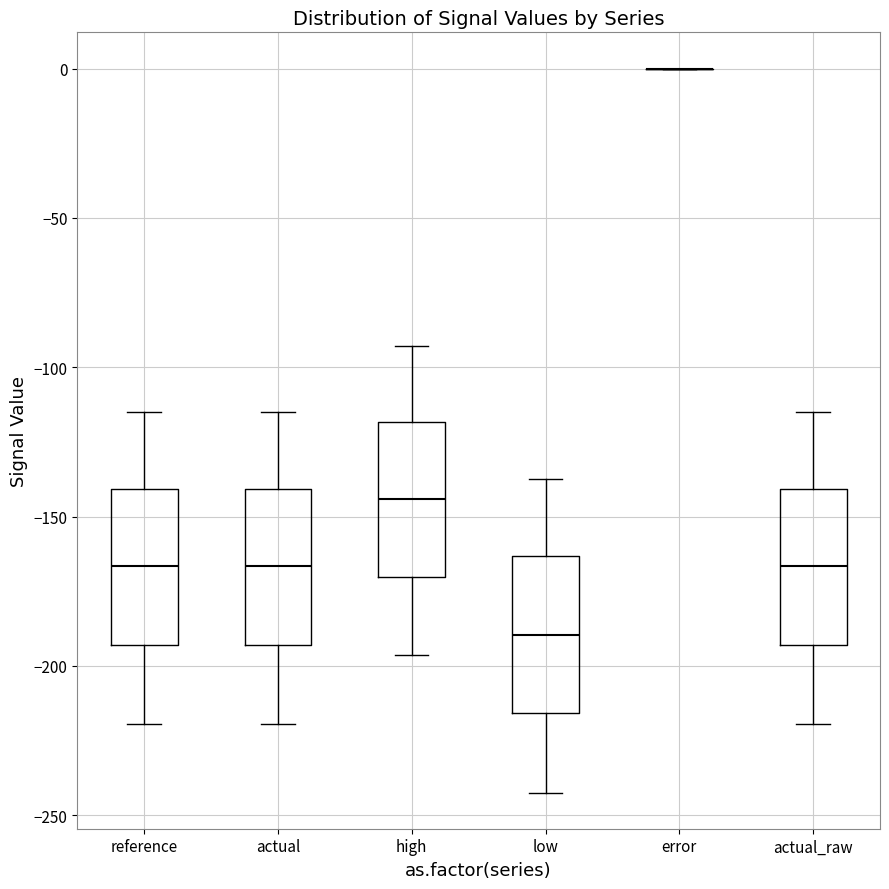

Reading left to right, read every box against the y-axis: the position of its median line, the range the box covers, and the ends of its whiskers. The values are not printed on the chart, so give them approximately, as read against the axis.

reference: median -165, box -195 to -140, whiskers -220 to -115
actual: median -165, box -195 to -140, whiskers -220 to -115
high: median -145, box -170 to -120, whiskers -195 to -95
low: median -190, box -215 to -165, whiskers -240 to -135
error: box collapsed to a line at 0, whiskers 0 to 0
actual_raw: median -165, box -195 to -140, whiskers -220 to -115